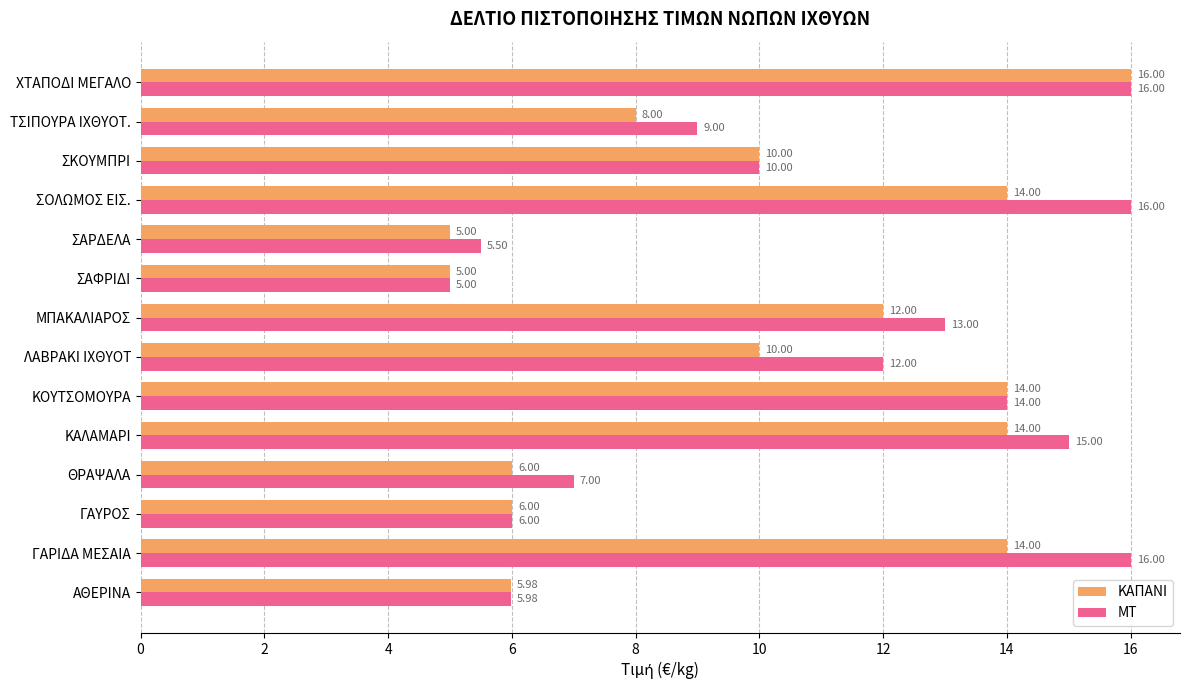

Which series changed the most between ΜΠΑΚΑΛΙΑΡΟΣ and ΧΤΑΠΟΔΙ ΜΕΓΑΛΟ?

ΚΑΠΑΝΙ